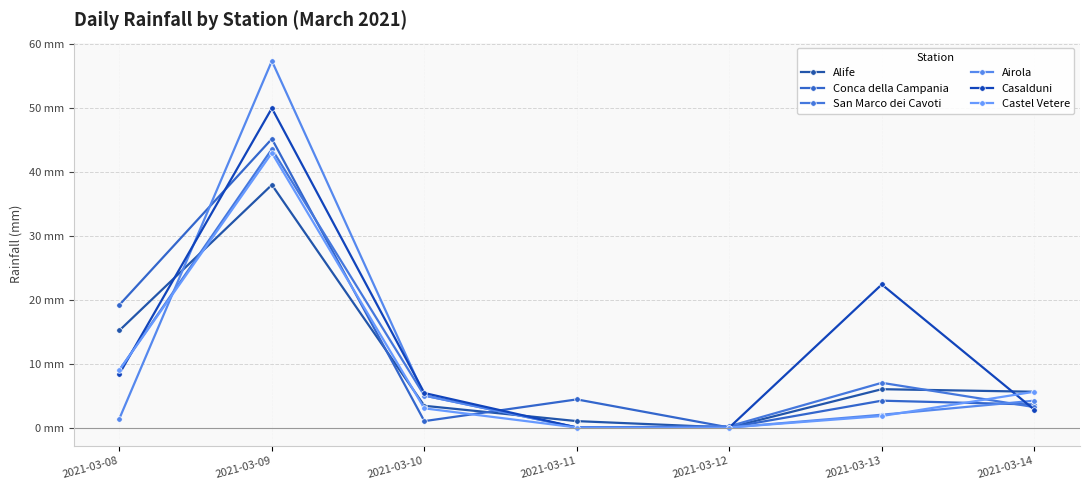

Does the chart have visible grid lines?

Yes